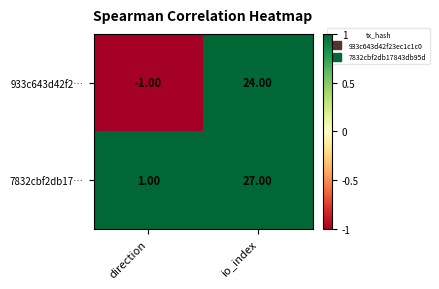

Rank the series by their average value, from lowest to highest.

933c643d42f2…, 7832cbf2db17…